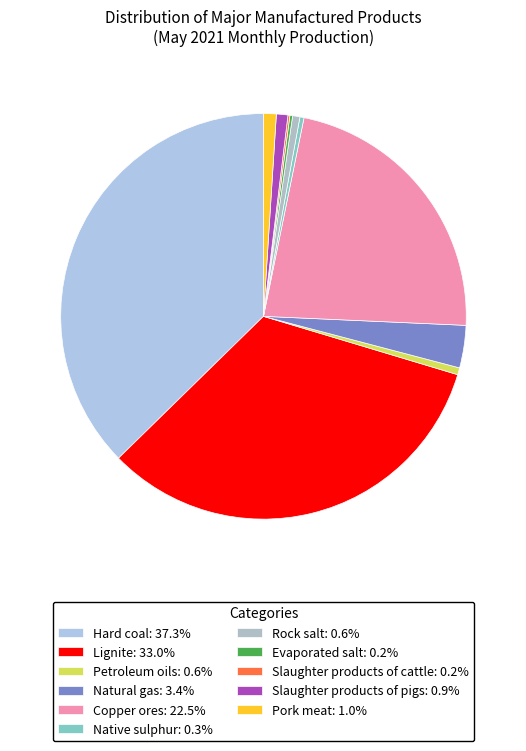

What percentage is the Hard coal slice, to the nearest percent?

37%